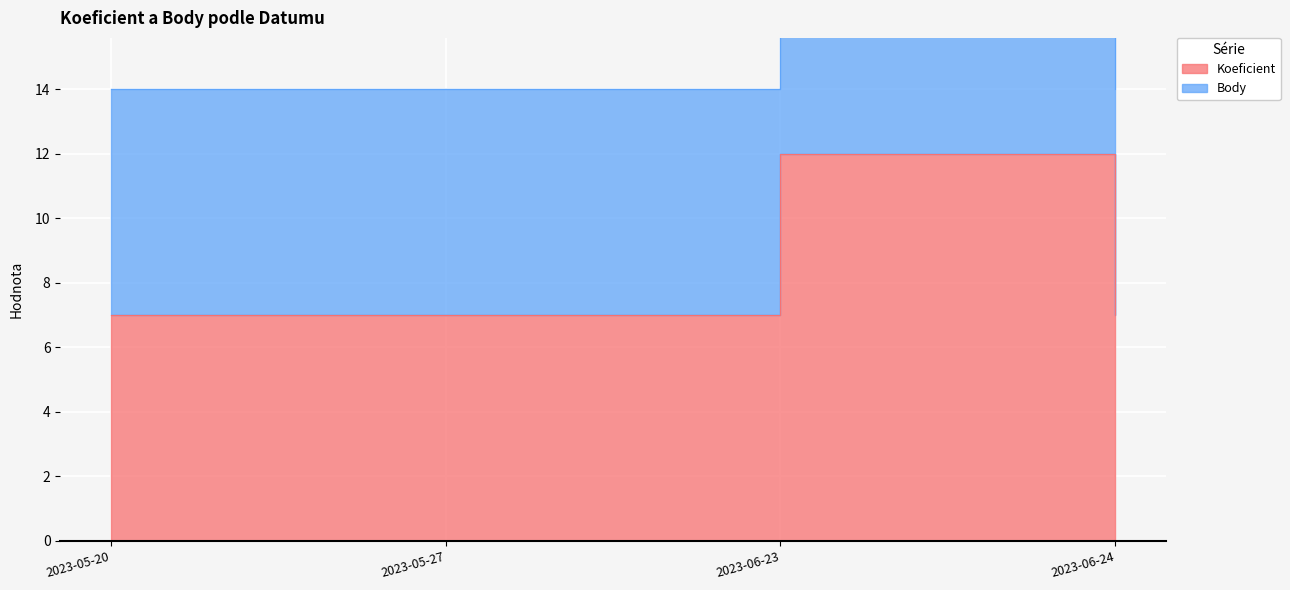

At 2023-05-27, list the series in order from smallest to largest.

Koeficient, Body